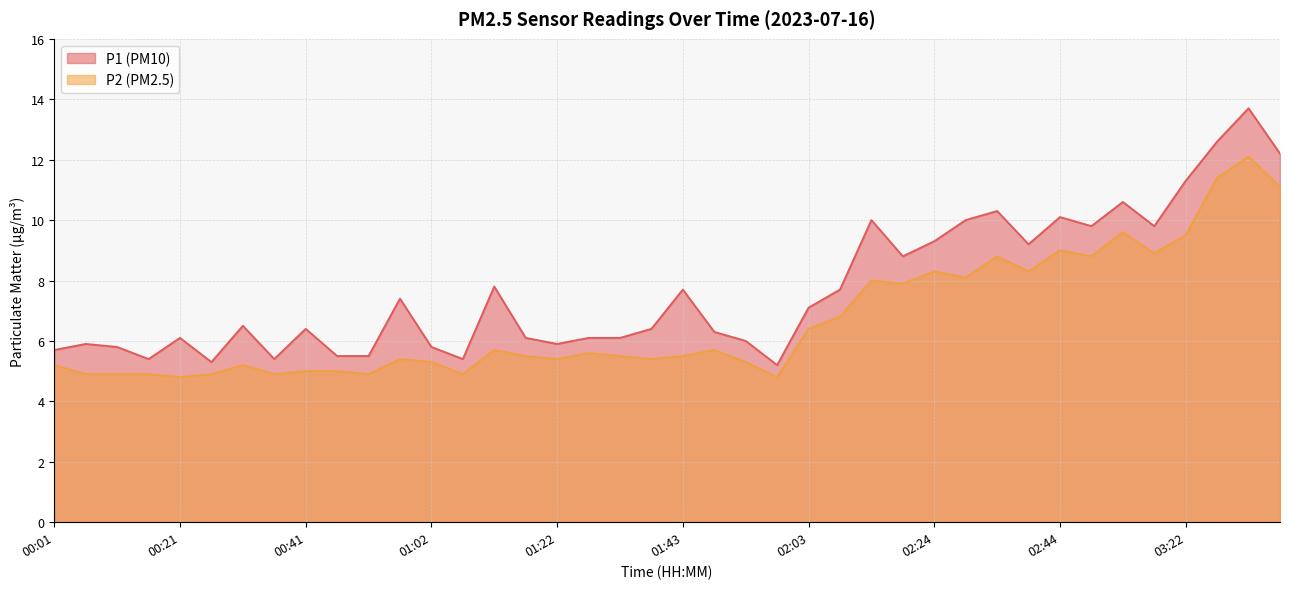

Rank the series at 01:58 from highest to lowest value.

P1, P2